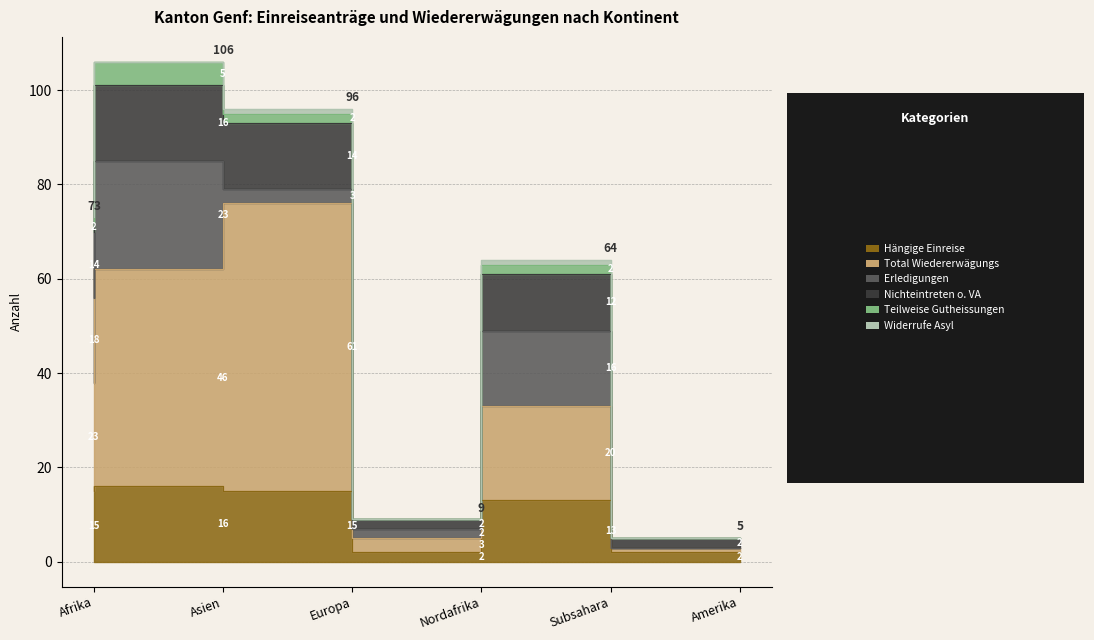

List the labels in order of col_9 (Teilweise Gutheissungen) value, smallest first.

Nordafrika, Amerika, Afrika, Europa, Subsahara, Asien